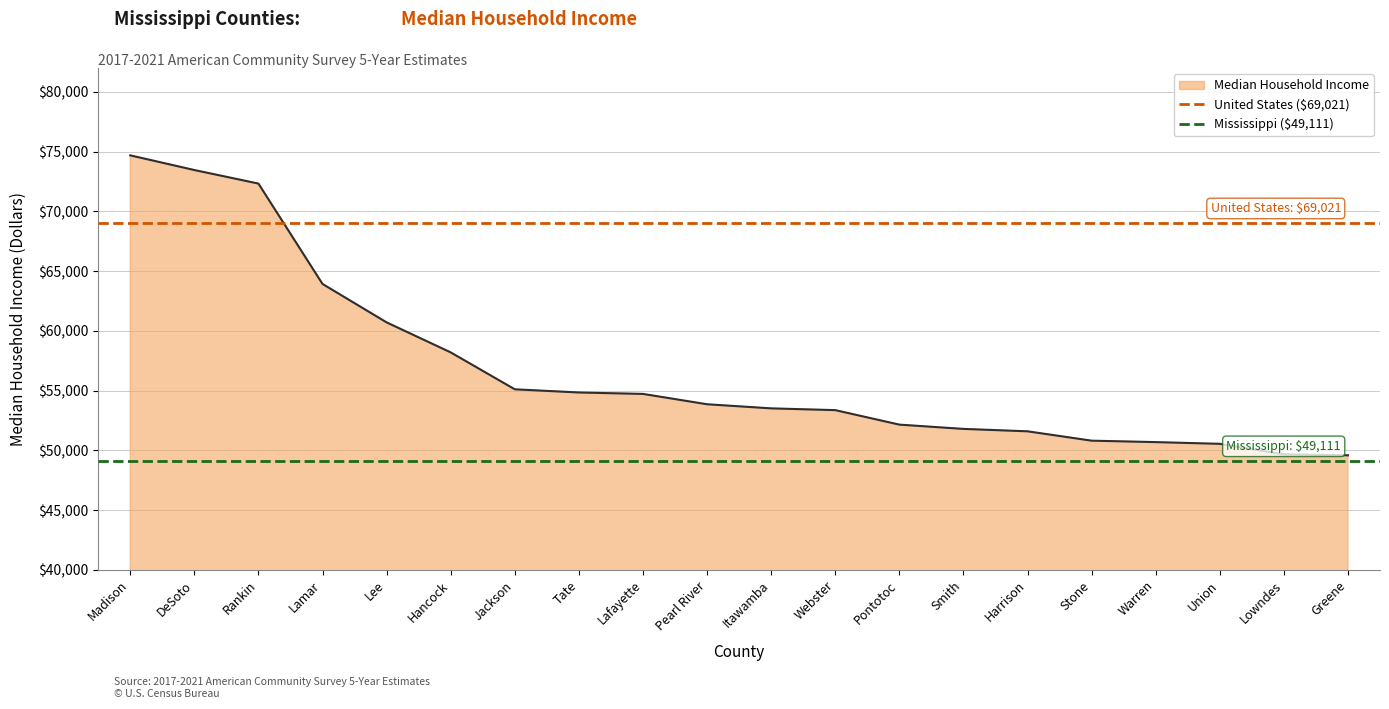

Which category has the lowest value in the United States ($69,021) series?

Madison